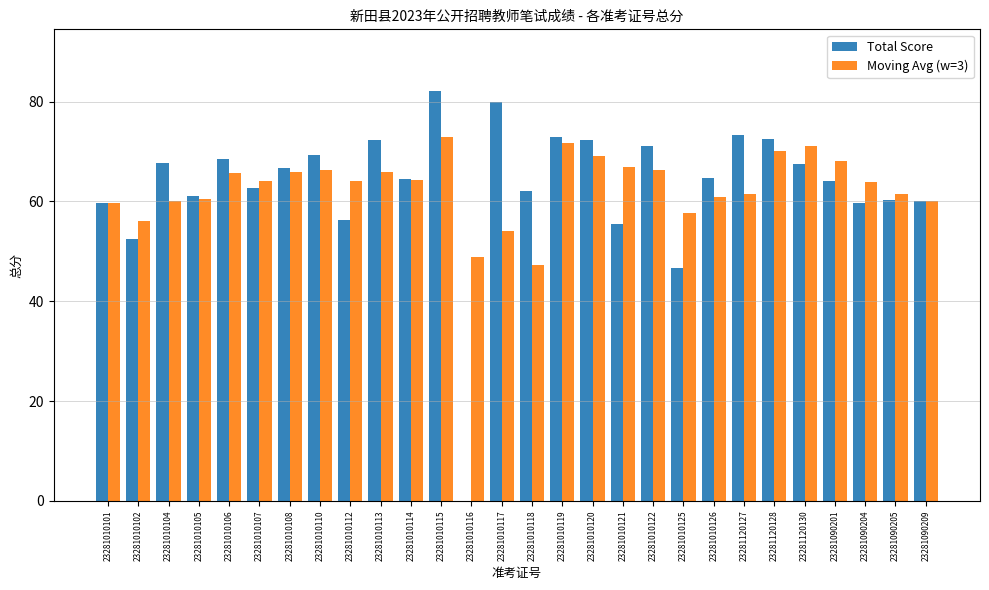

Are the bars horizontal?

No